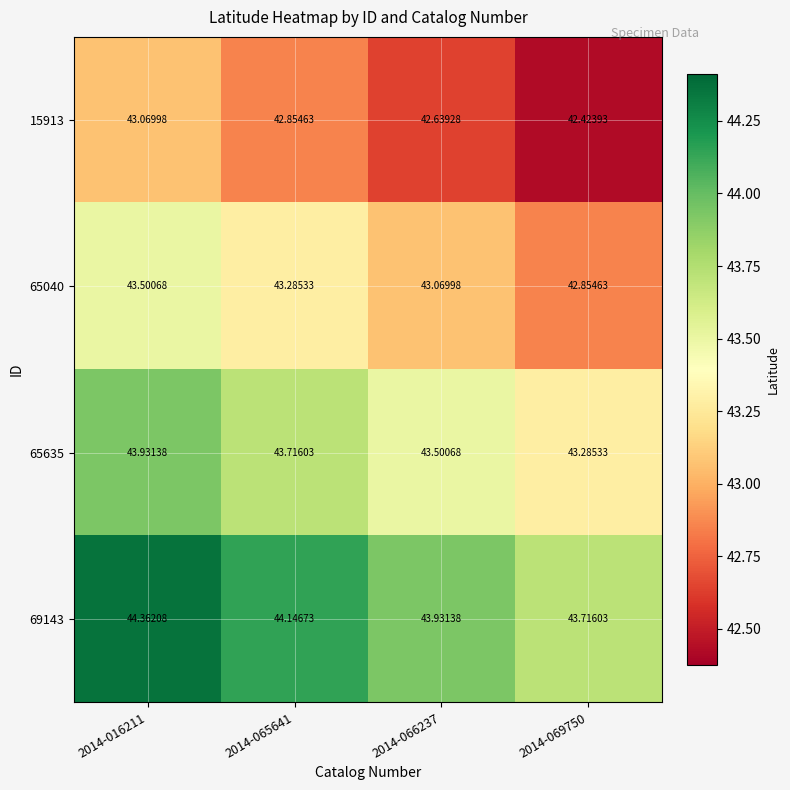

What is the smallest value displayed?

42.4